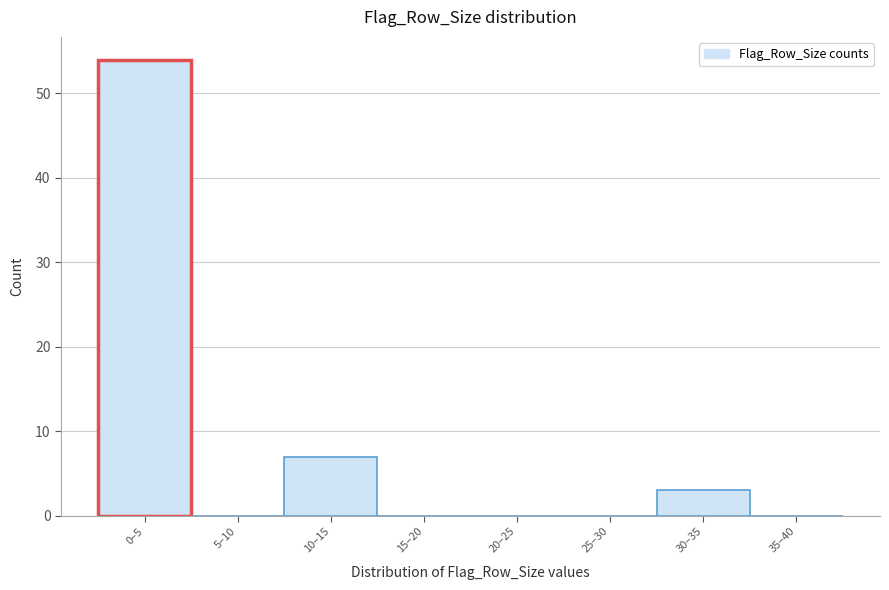

Reading right to left, extract all data points from this chart.

35–40=0	30–35=3	25–30=0	20–25=0	15–20=0	10–15=7	5–10=0	0–5=54